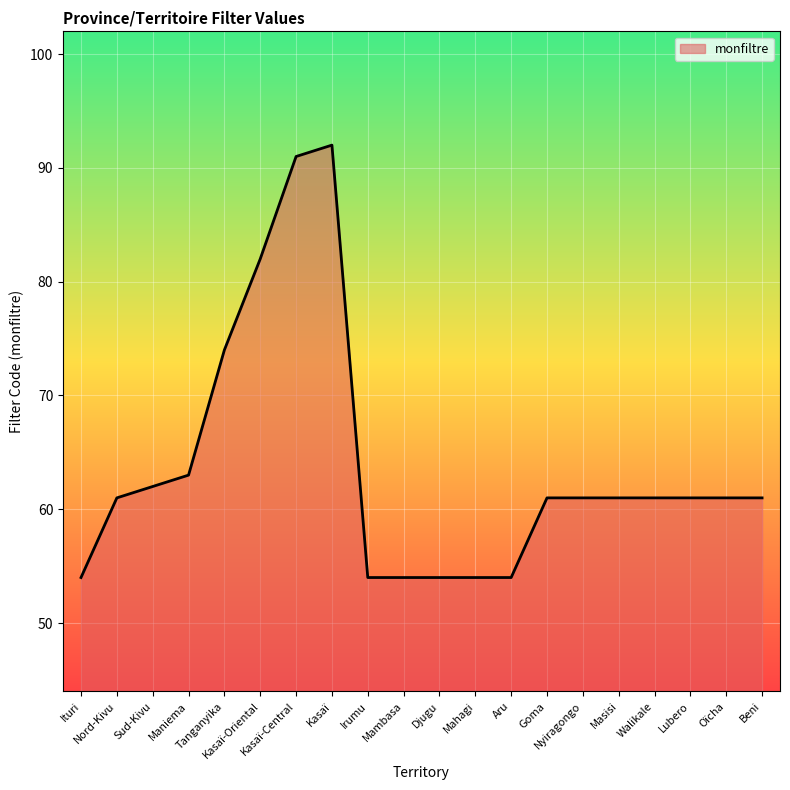

Does the chart have visible grid lines?

Yes